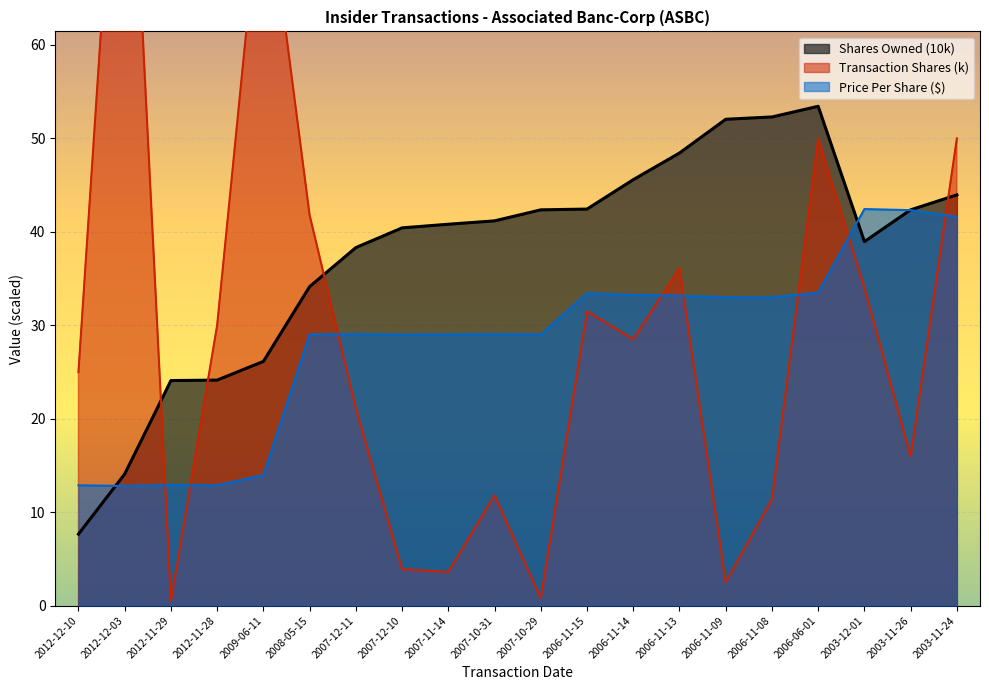

True or false: sharesOwnedFollowingTransaction and transactionShares cross at least once.

True